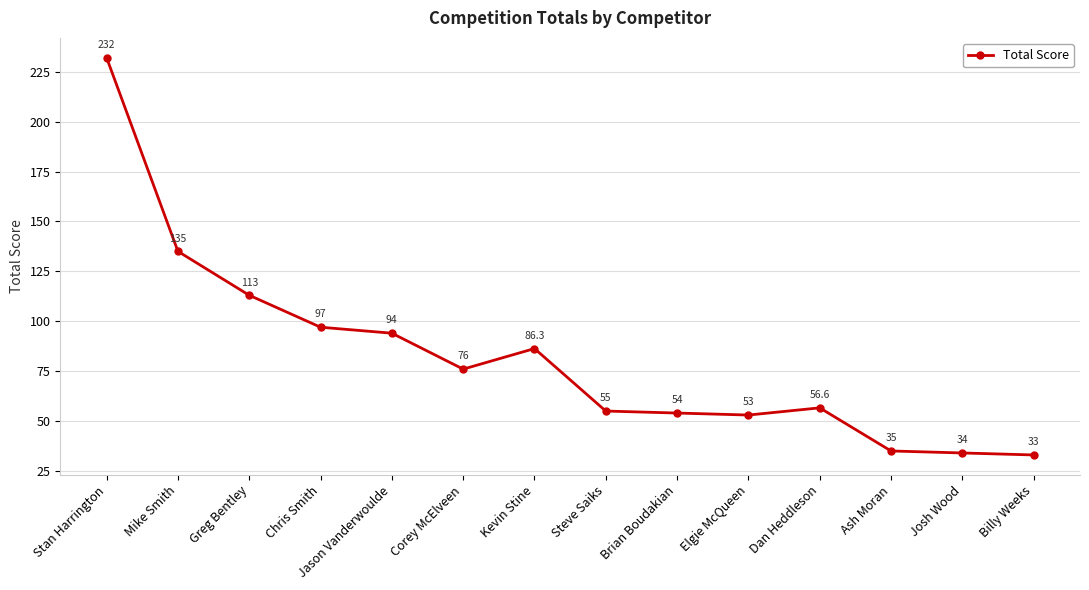

What position from the left is Corey McElveen?

6